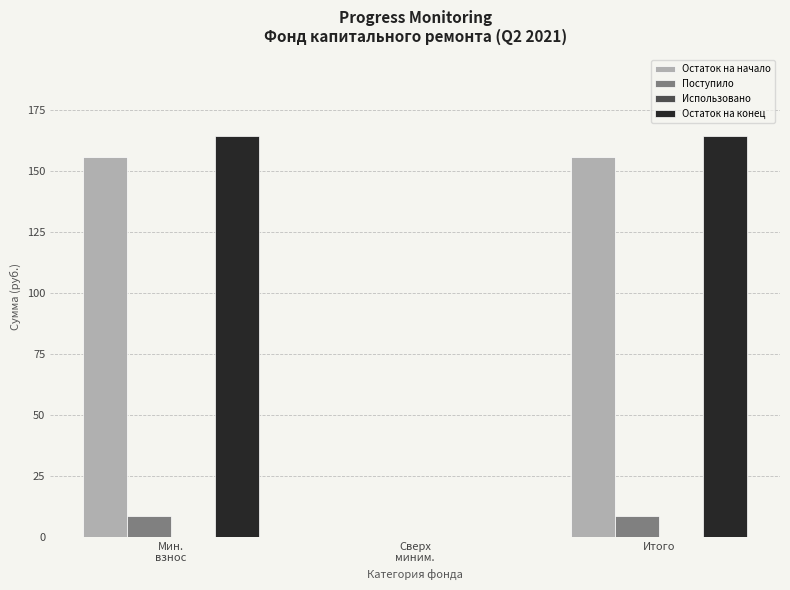

What is the maximum value shown in the chart?

164.3